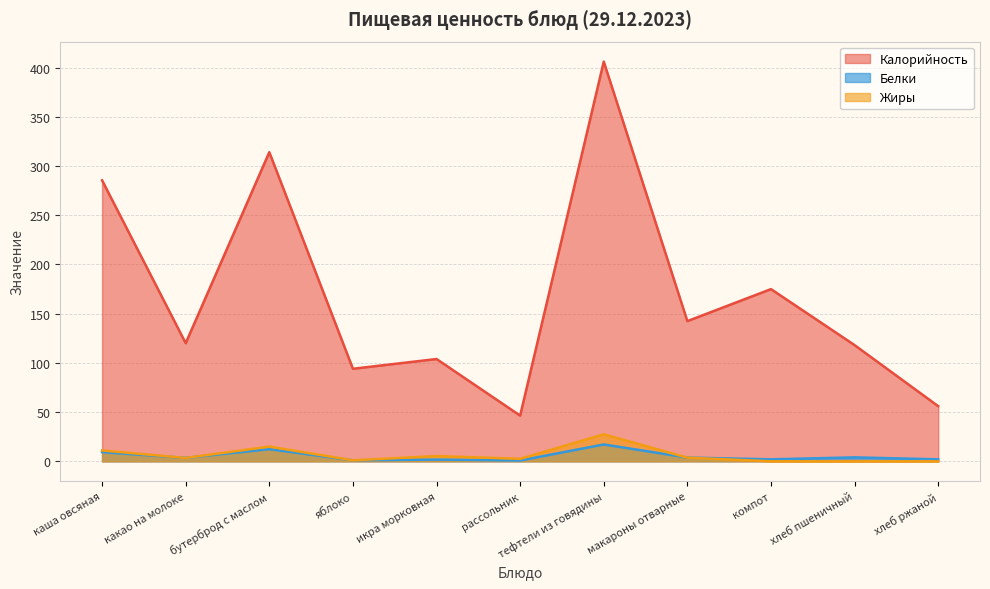

What is the label of the 10th point from the left?

хлеб пшеничный